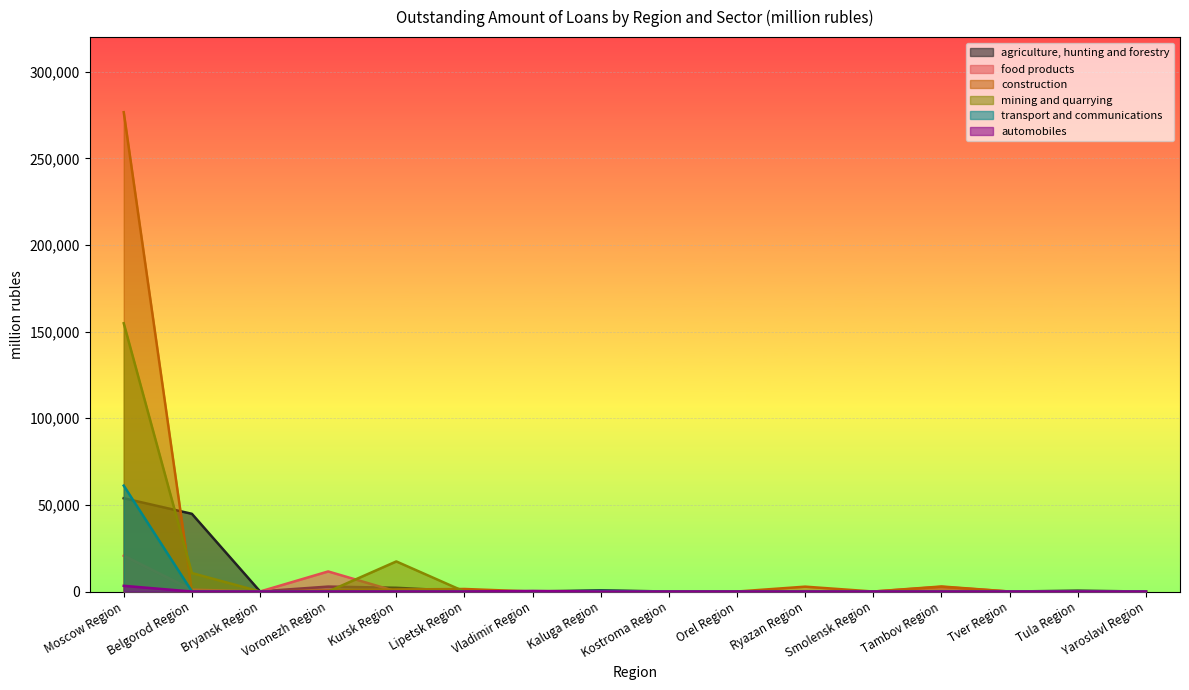

At which category is the sum across all series the highest?

Moscow Region